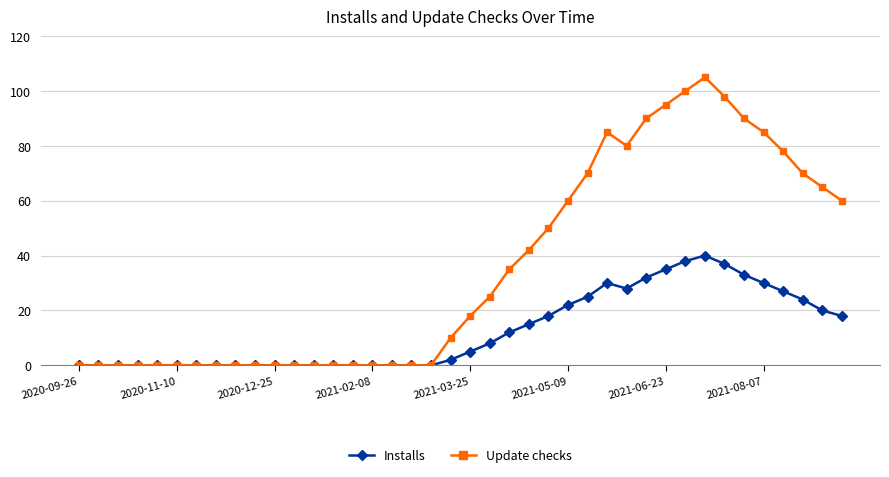

Which series has the largest total across all categories?

Update checks